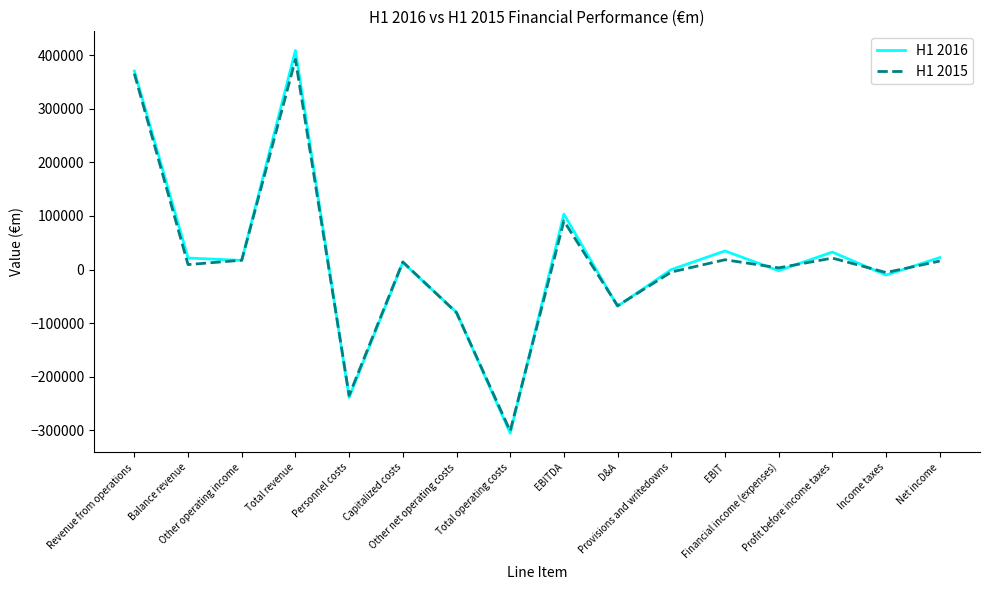

How many interior local peaks does the H1 2016 series have?

5